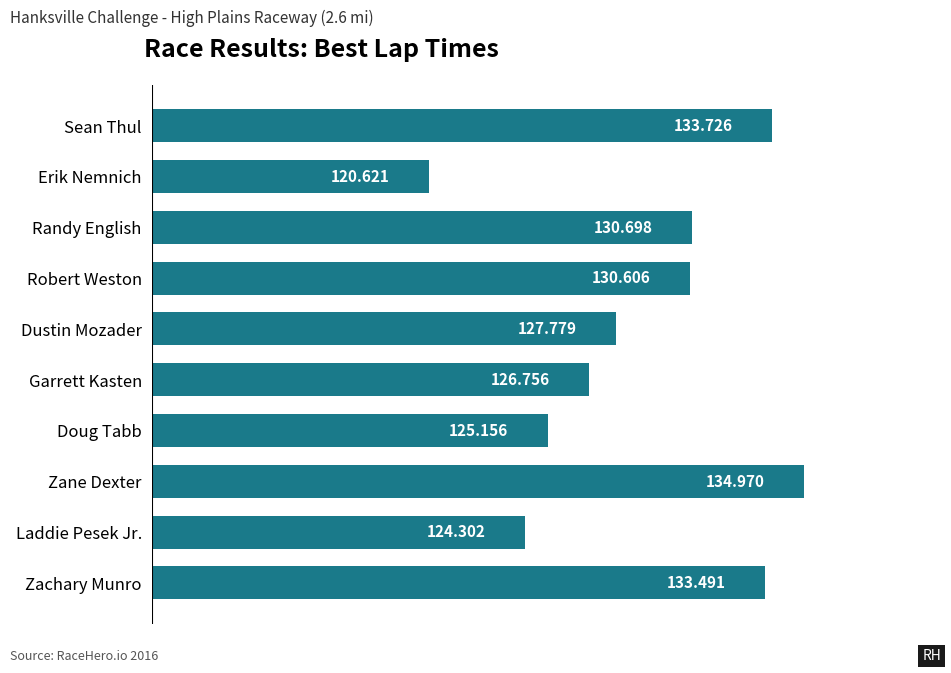

Rank the categories by value from lowest to highest.

Erik Nemnich, Laddie Pesek Jr., Doug Tabb, Garrett Kasten, Dustin Mozader, Robert Weston, Randy English, Zachary Munro, Sean Thul, Zane Dexter